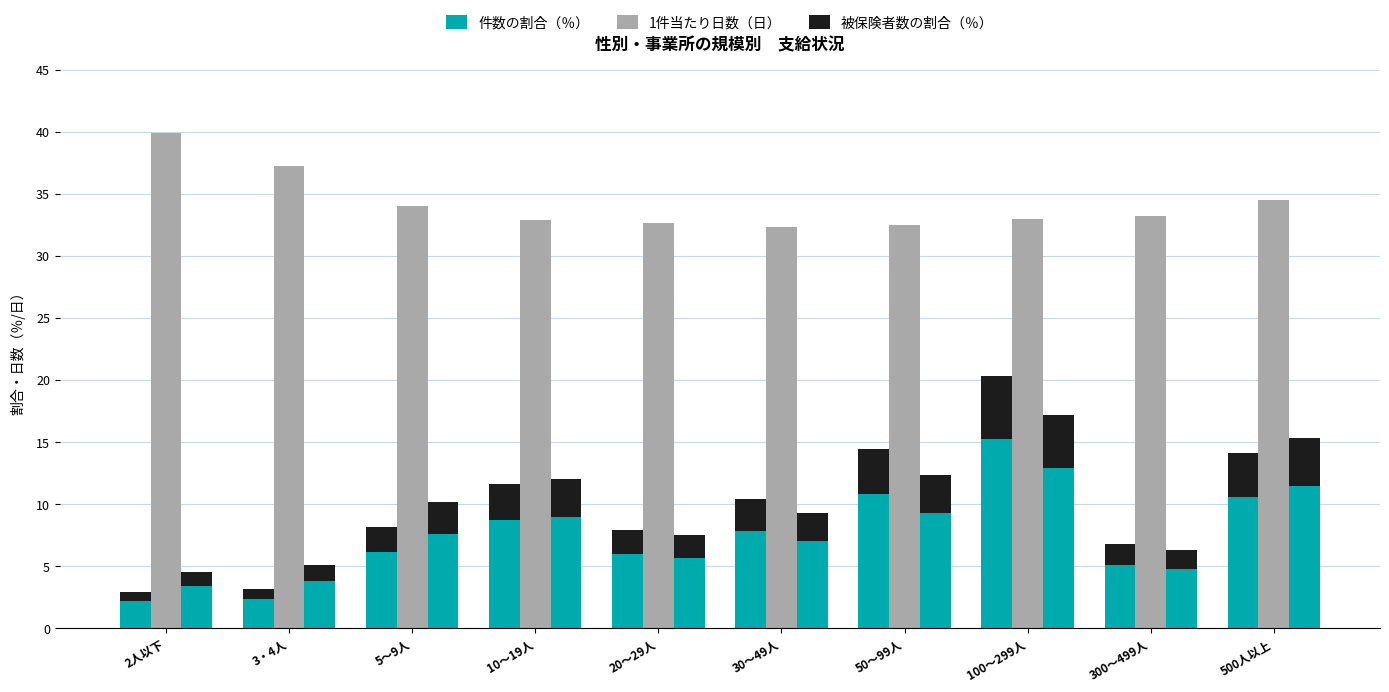

List the labels in order of 件数の割合（％） value, smallest first.

2人以下, 3・4人, 300～499人, 20～29人, 5～9人, 30～49人, 10～19人, 500人以上, 50～99人, 100～299人